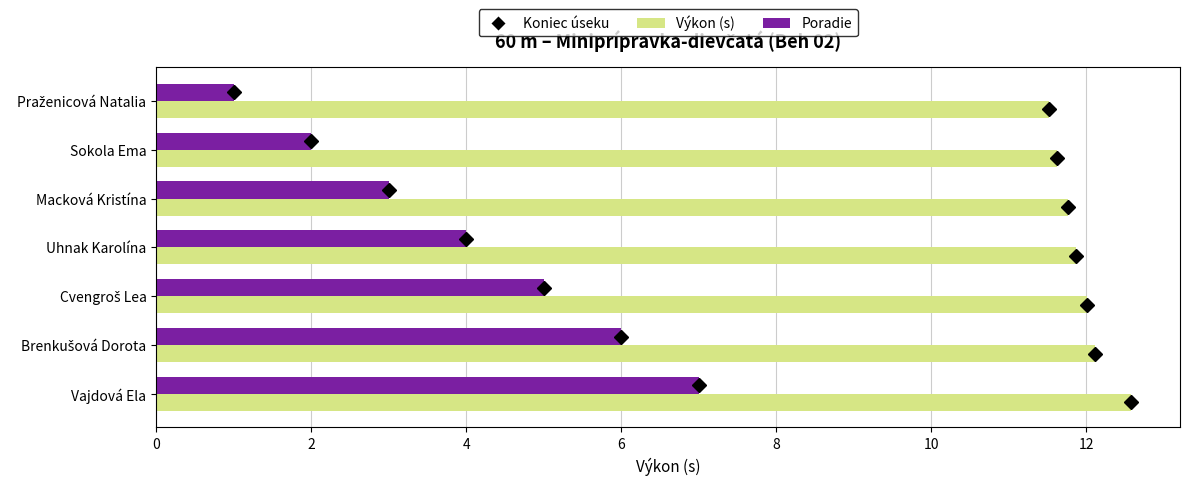

The value of Poradie at Vajdová Ela is 3.1. True or false?

False